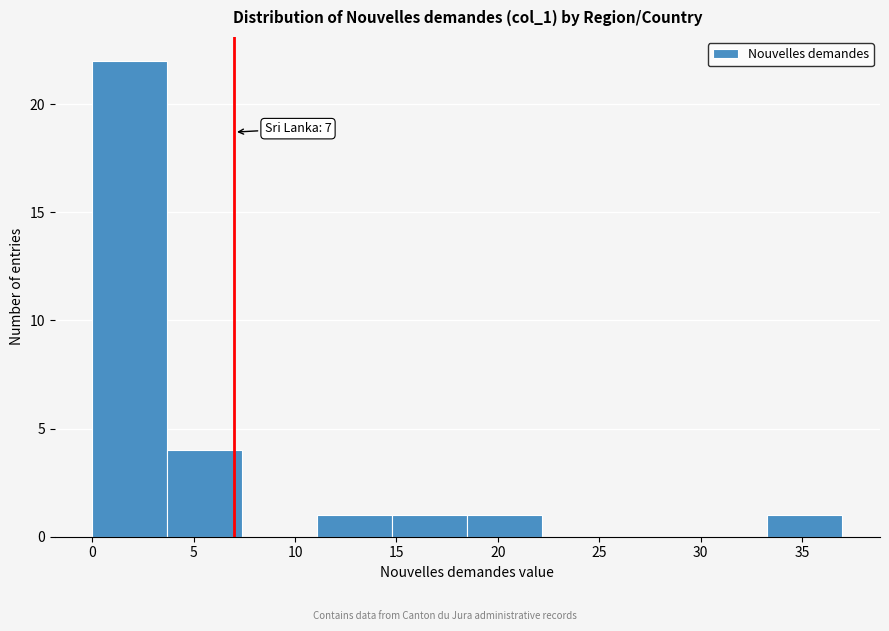

Which range on the x-axis has the tallest bar?

0.0 to 3.7